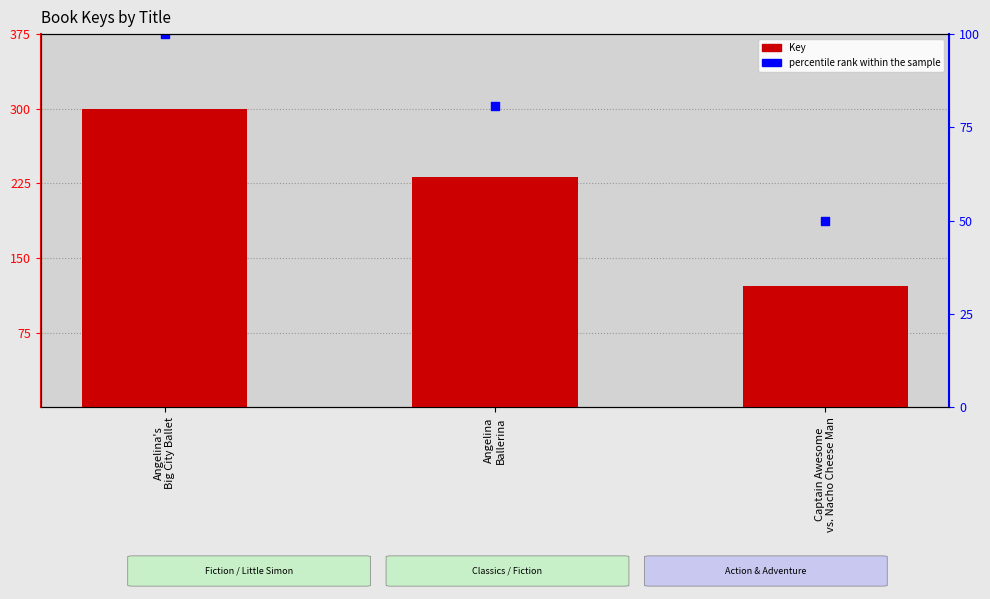

Which series reaches the maximum Y coordinate?

percentile rank within the sample